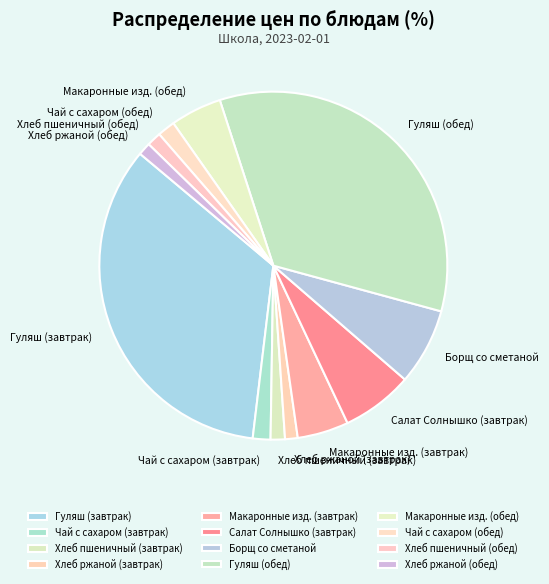

How many segments does this pie chart have?

12